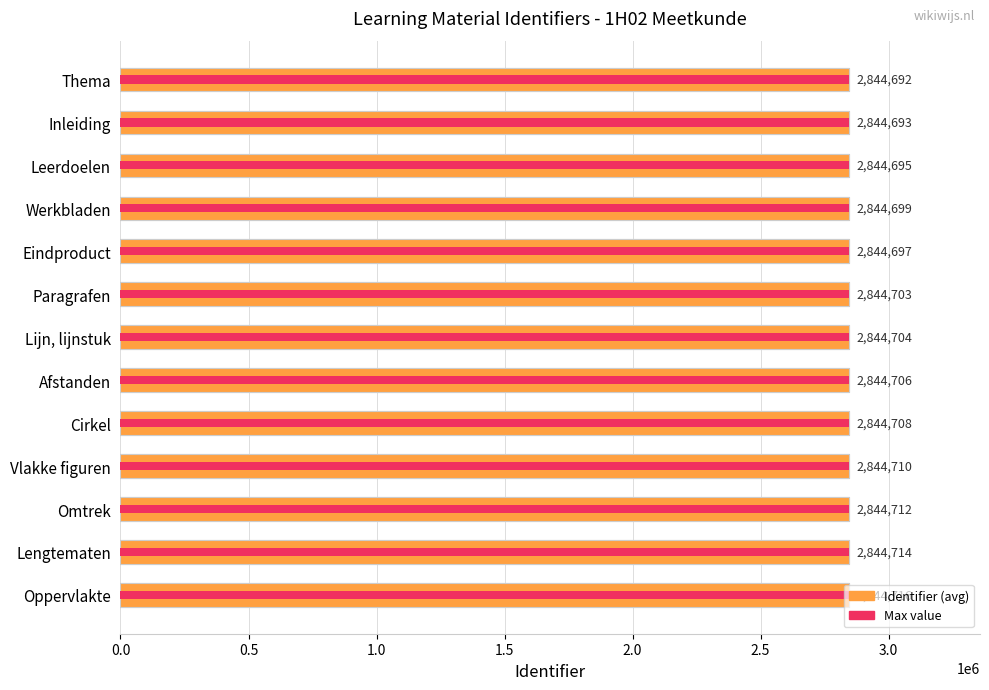

Is it true that Max value equals 2844708 at Cirkel?

True